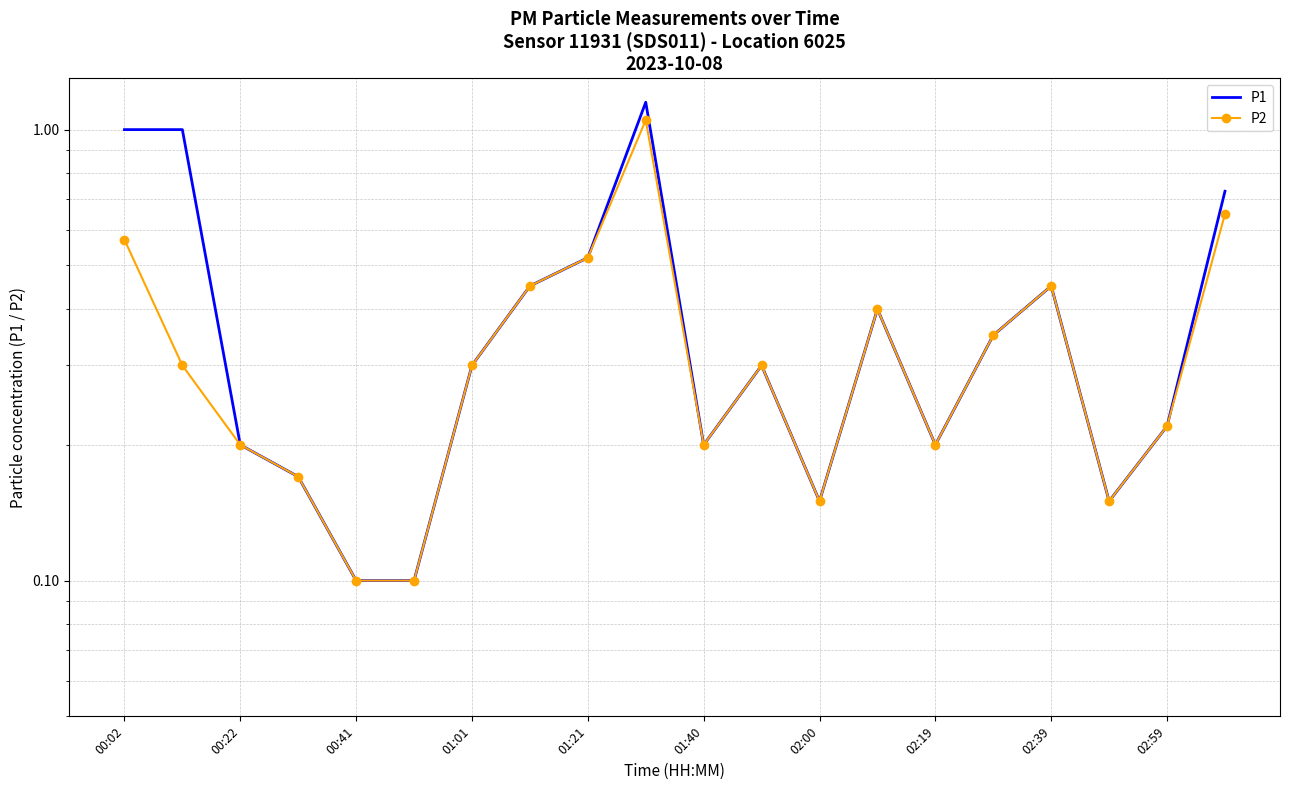

Reading left to right, transcribe all the data shown in this chart.

P1: 1.0	1.0	0.2	0.2	0.1	0.1	0.3	0.5	0.5	1.1	0.2	0.3	0.1	0.4	0.2	0.3	0.5	0.1	0.2	0.7
P2: 0.6	0.3	0.2	0.2	0.1	0.1	0.3	0.5	0.5	1.1	0.2	0.3	0.1	0.4	0.2	0.3	0.5	0.1	0.2	0.7